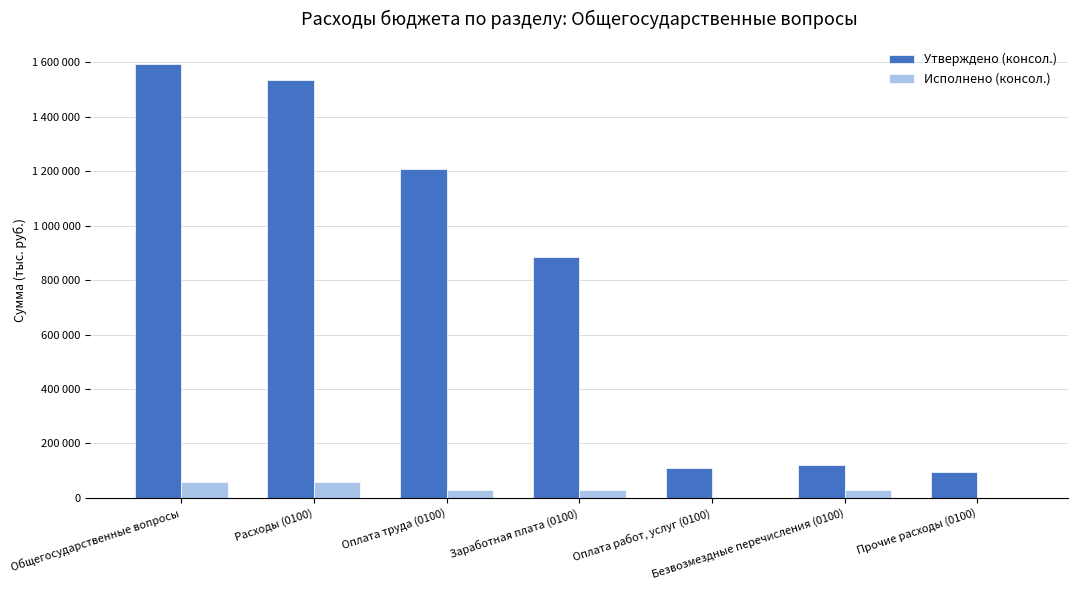

Are the bars horizontal?

No